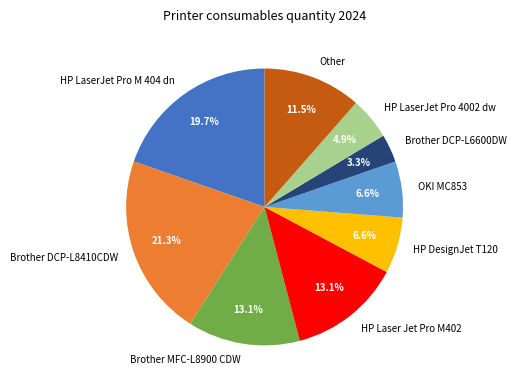

Between Brother DCP-L8410CDW and HP Laser Jet Pro M402, which is larger?

Brother DCP-L8410CDW